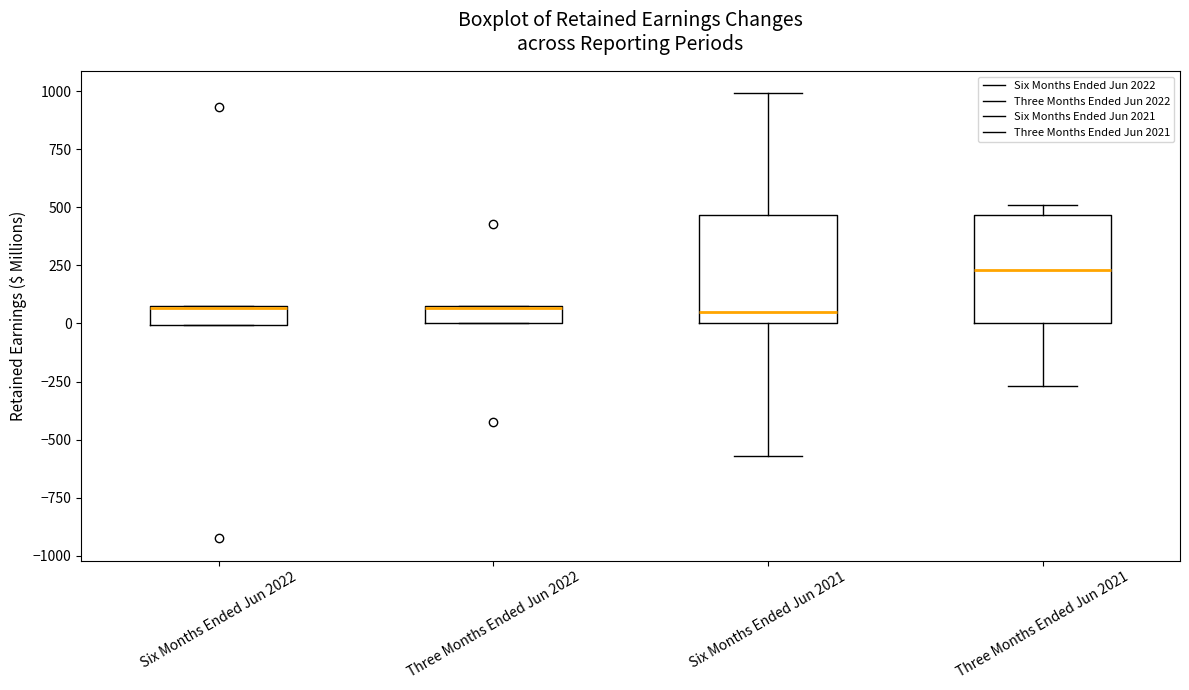

Where is the lower edge of the box for Six Months Ended Jun 2021 on the y-axis? The values are not printed on the chart, so give them approximately, as read against the axis.

0